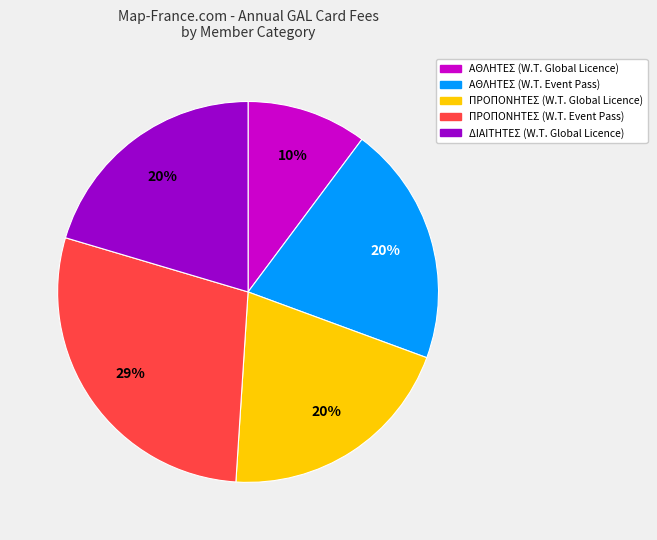

Which slice is the smallest?

ΑΘΛΗΤΕΣ (W.T. Global Licence)